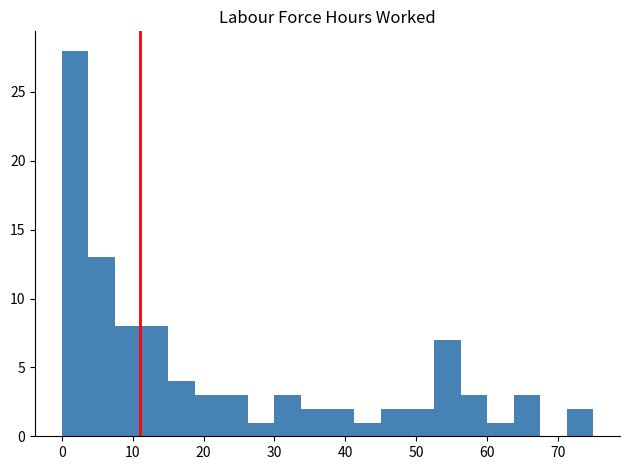

Read against the x-axis, roughly where is the centre of the tallest bar?

2